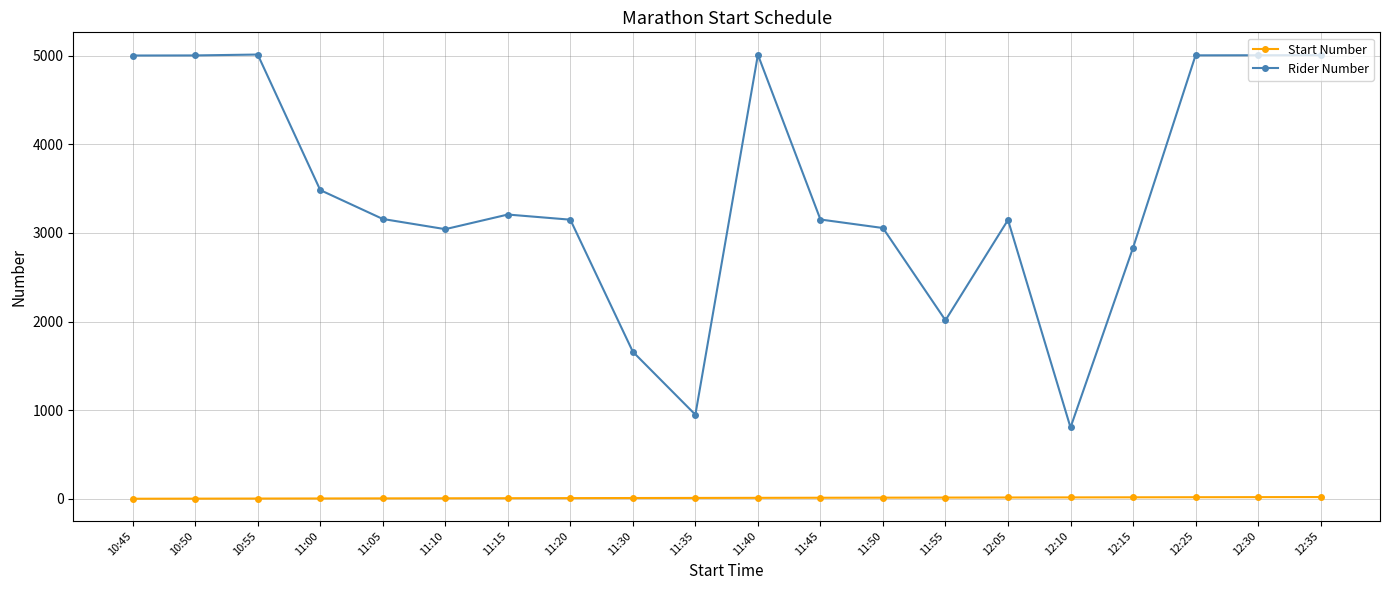

What value does the Rider Number series have at 12:25, to the nearest 50?

5000